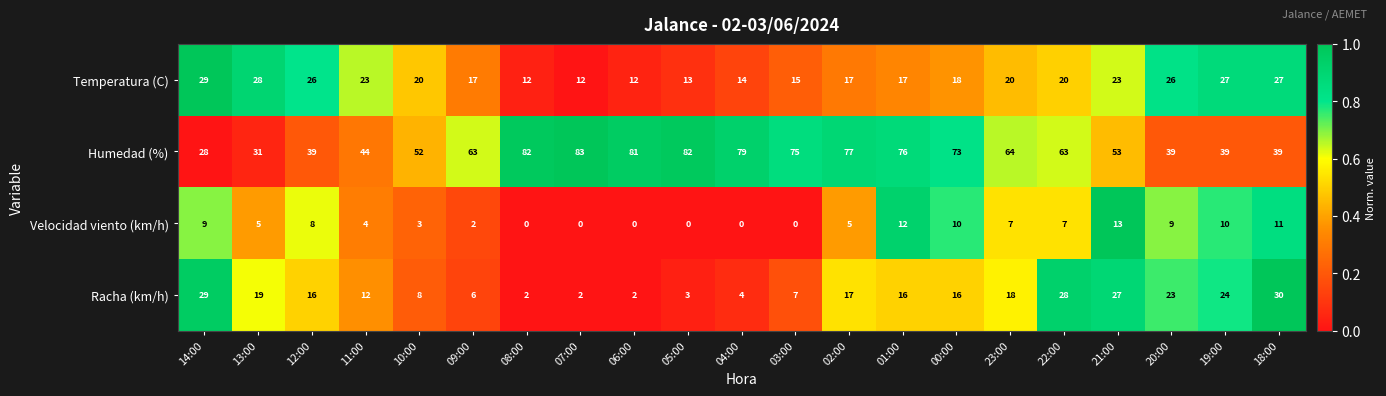

What is the sum of all Temperatura (C) values?

416